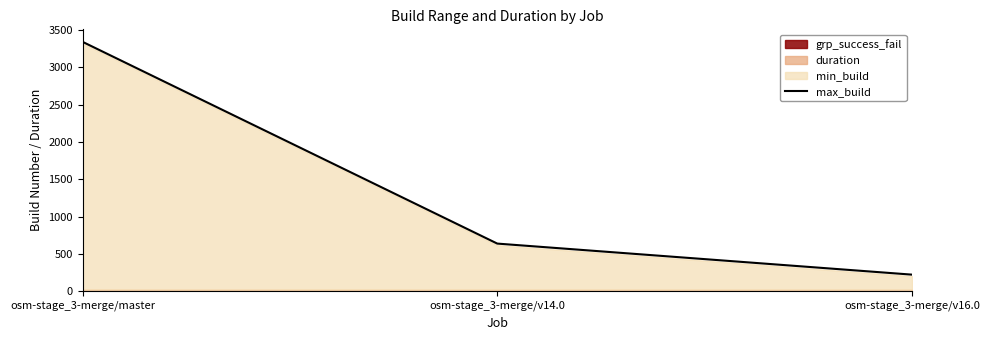

Count the number of categories in the chart.

3